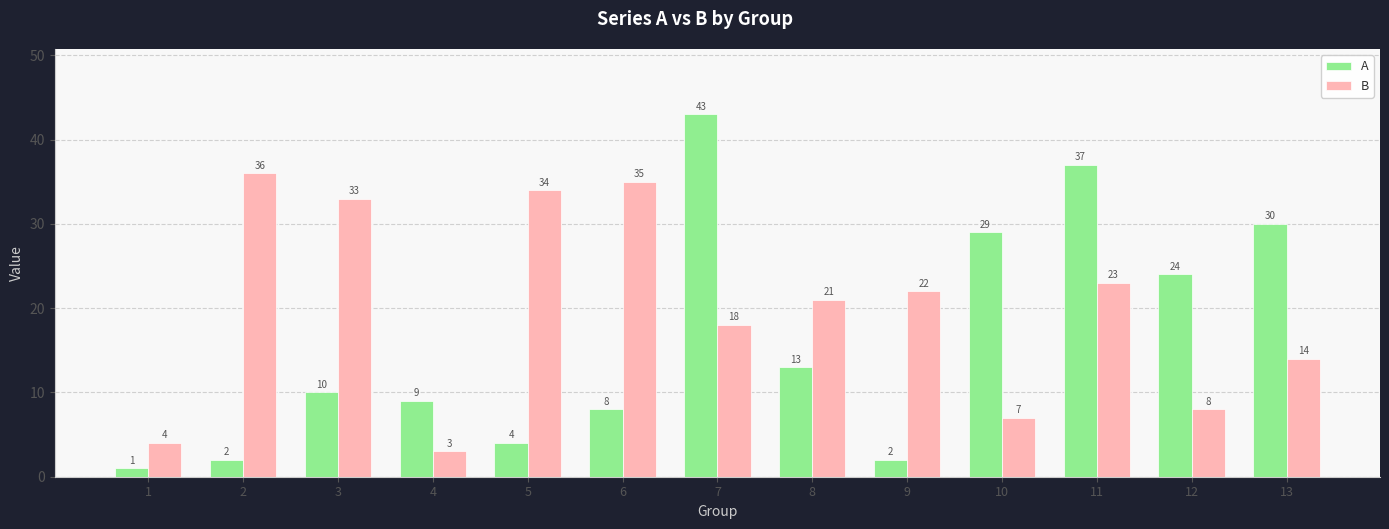

How many series are shown in this chart?

2